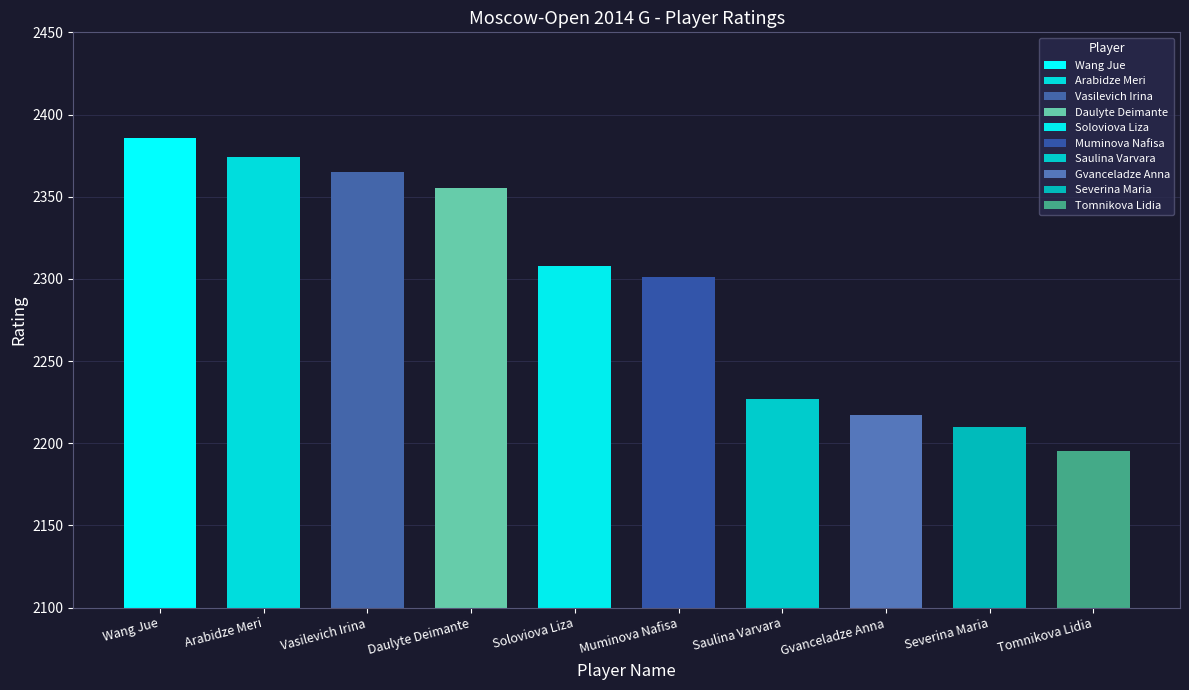

List the labels in order of value, largest first.

Wang Jue, Arabidze Meri, Vasilevich Irina, Daulyte Deimante, Soloviova Liza, Muminova Nafisa, Saulina Varvara, Gvanceladze Anna, Severina Maria, Tomnikova Lidia